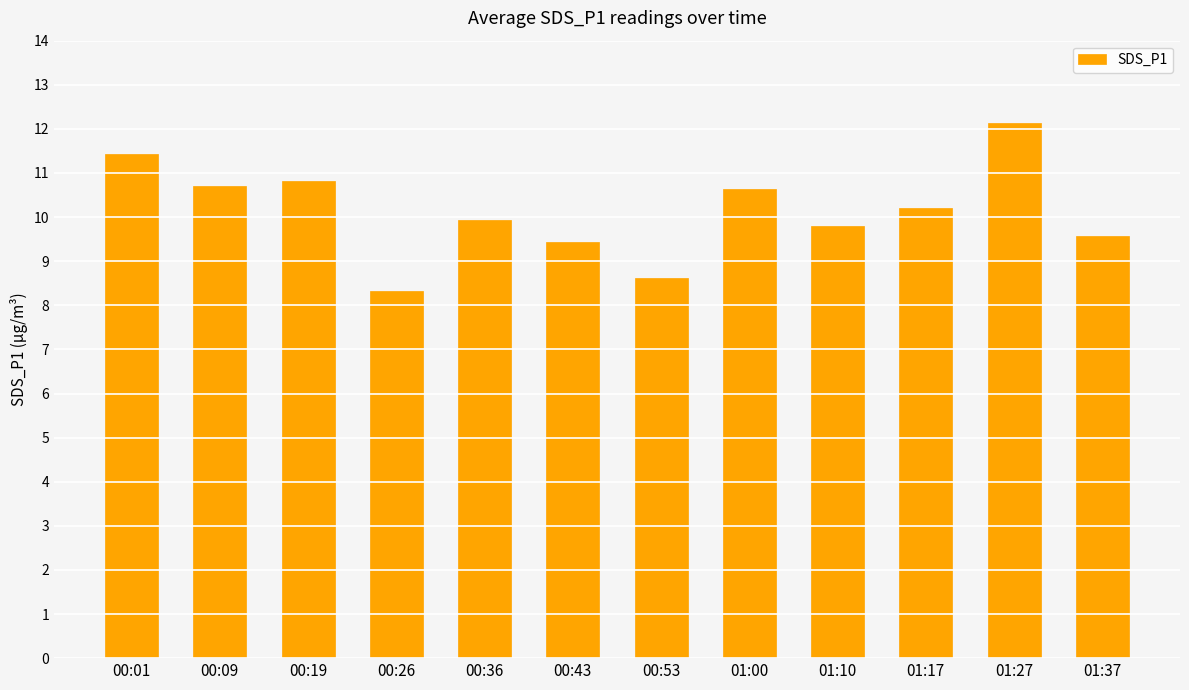

What position from the left is 01:27?

11